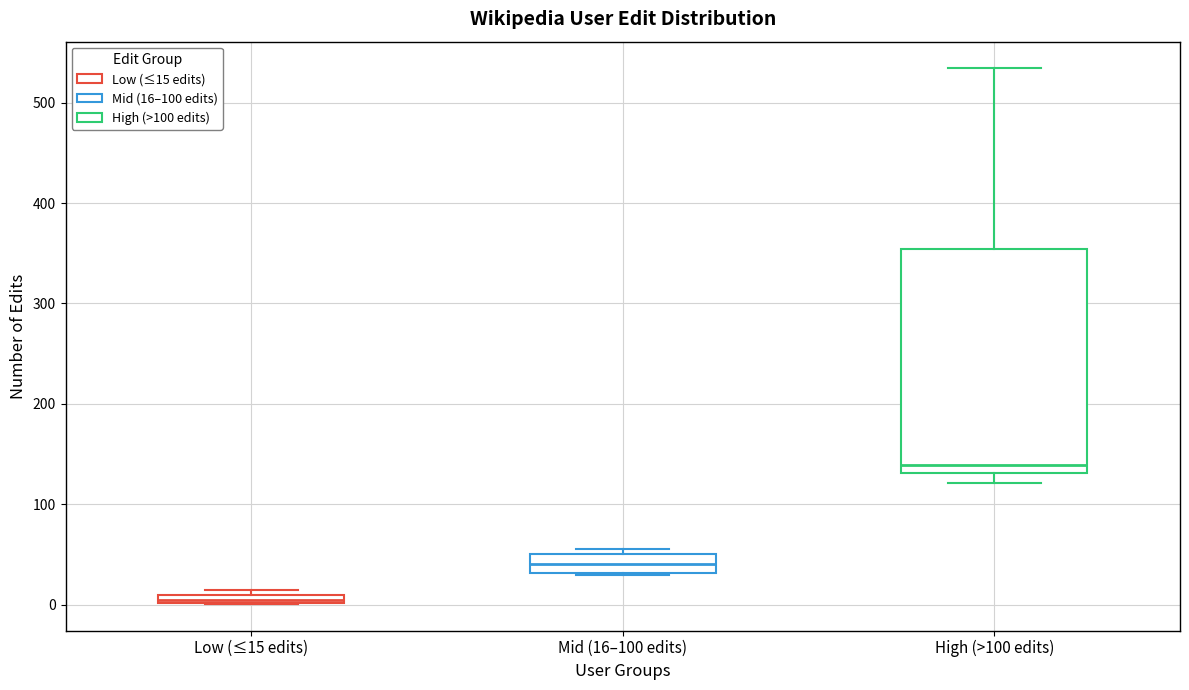

Where is the lower edge of the box for Low (≤15 edits) on the y-axis? The values are not printed on the chart, so give them approximately, as read against the axis.

0